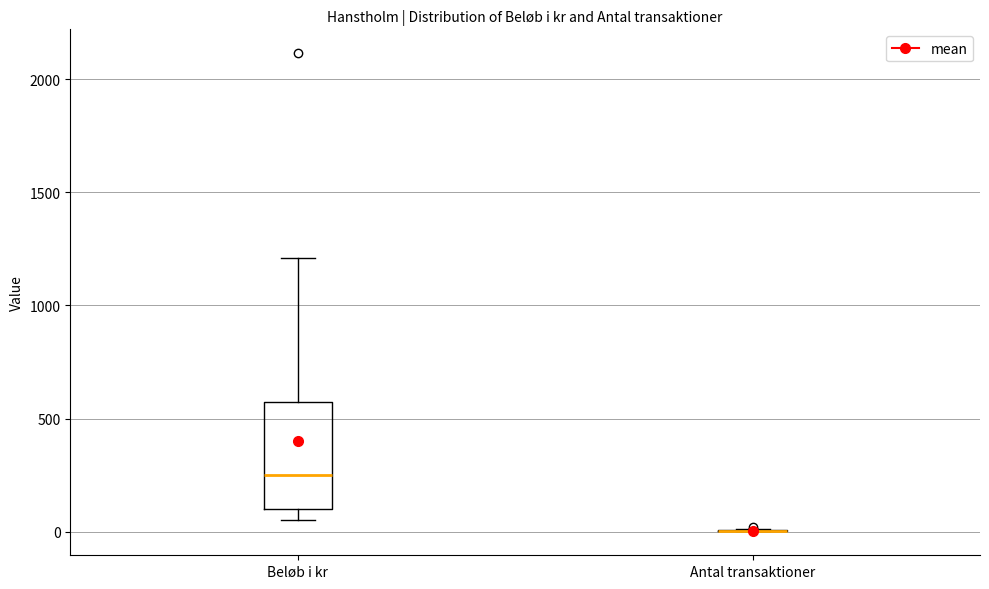

Which box is the tallest, from its lower edge to its upper edge?

Beløb i kr